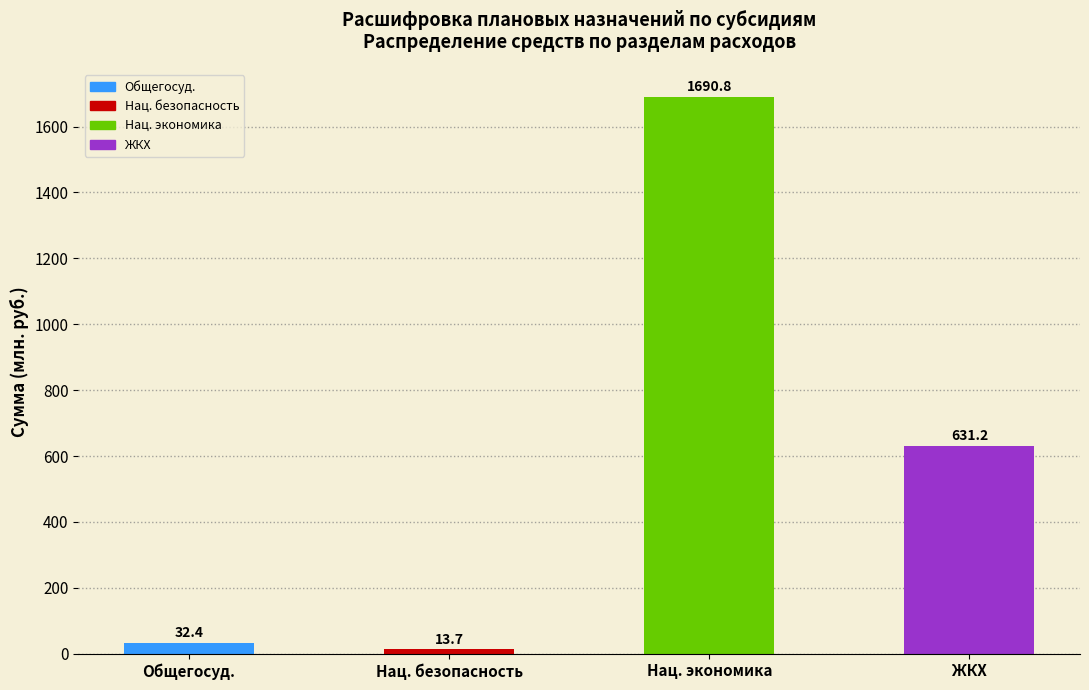

Reading right to left, what are all the values shown in this chart?

631.2	1690.8	13.7	32.4